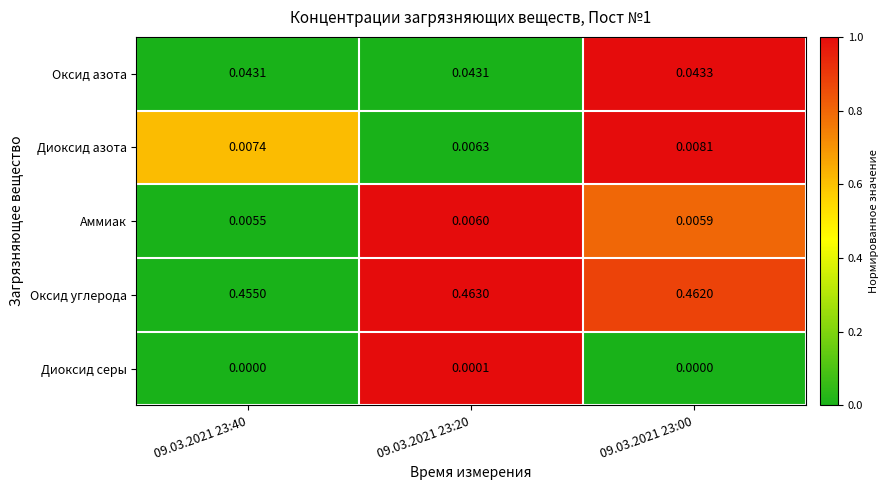

Which series has the largest total across all categories?

Оксид углерода